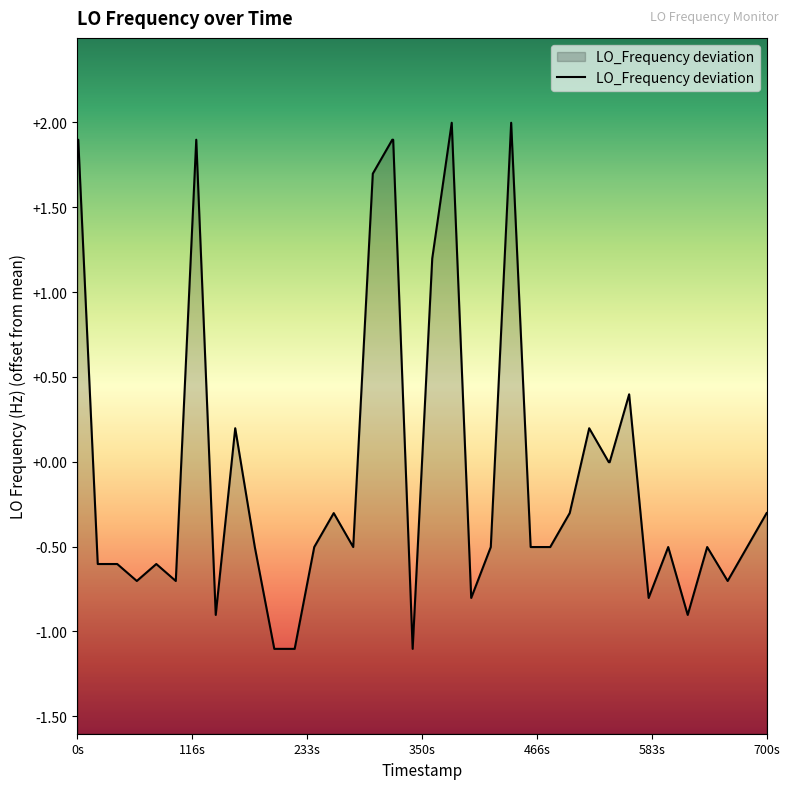

How many points are lower than both their immediate neighbors (excluding endpoints)?

9